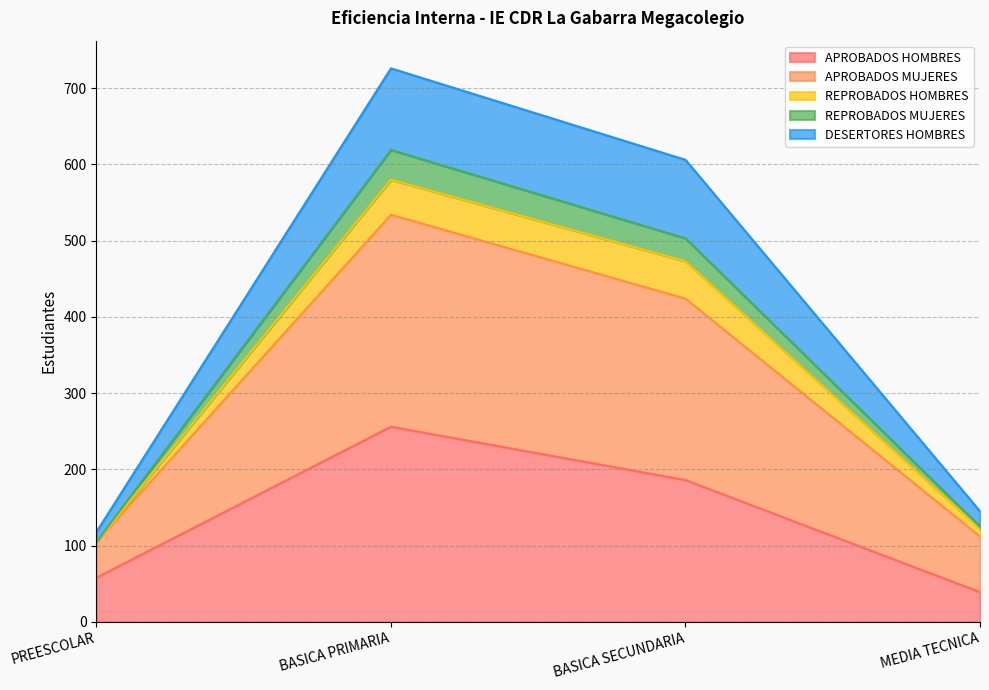

At which category is the sum across all series the highest?

BASICA PRIMARIA